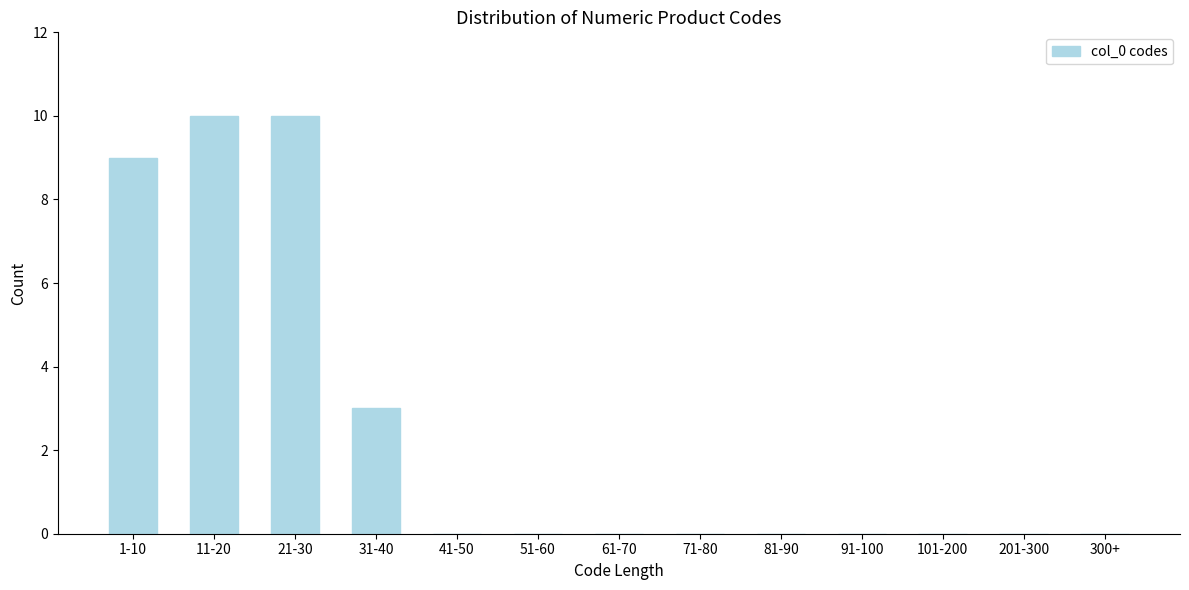

Reading right to left, what are all the values shown in this chart?

300+=0	201-300=0	101-200=0	91-100=0	81-90=0	71-80=0	61-70=0	51-60=0	41-50=0	31-40=3	21-30=10	11-20=10	1-10=9